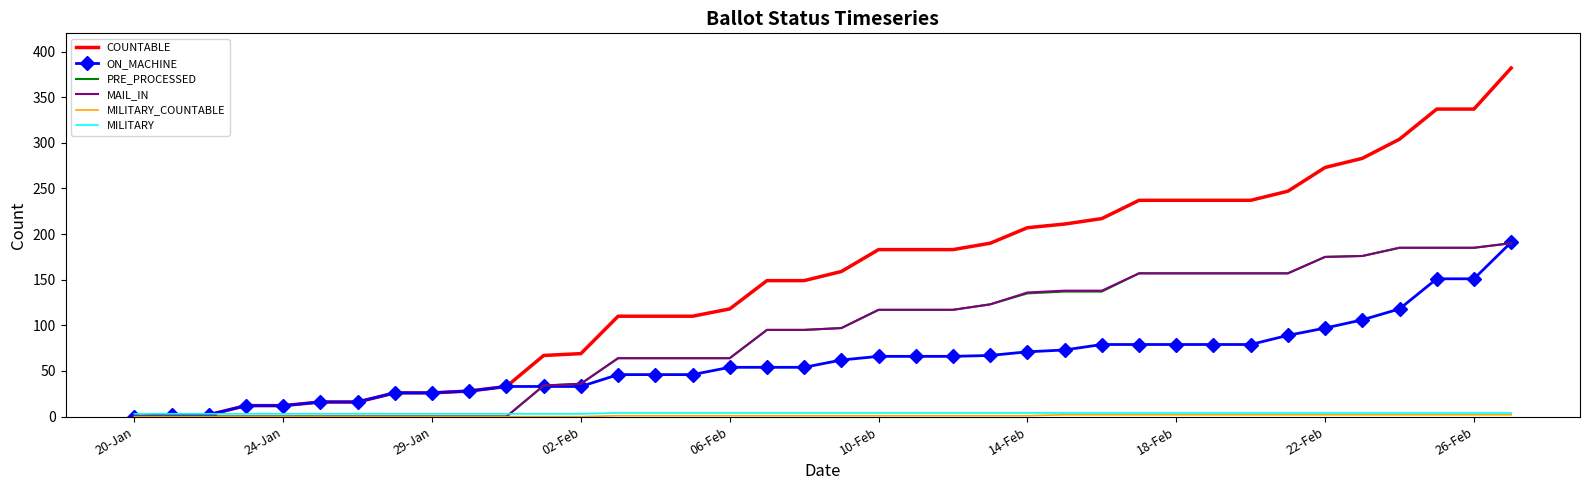

Which series has the largest total across all categories?

COUNTABLE